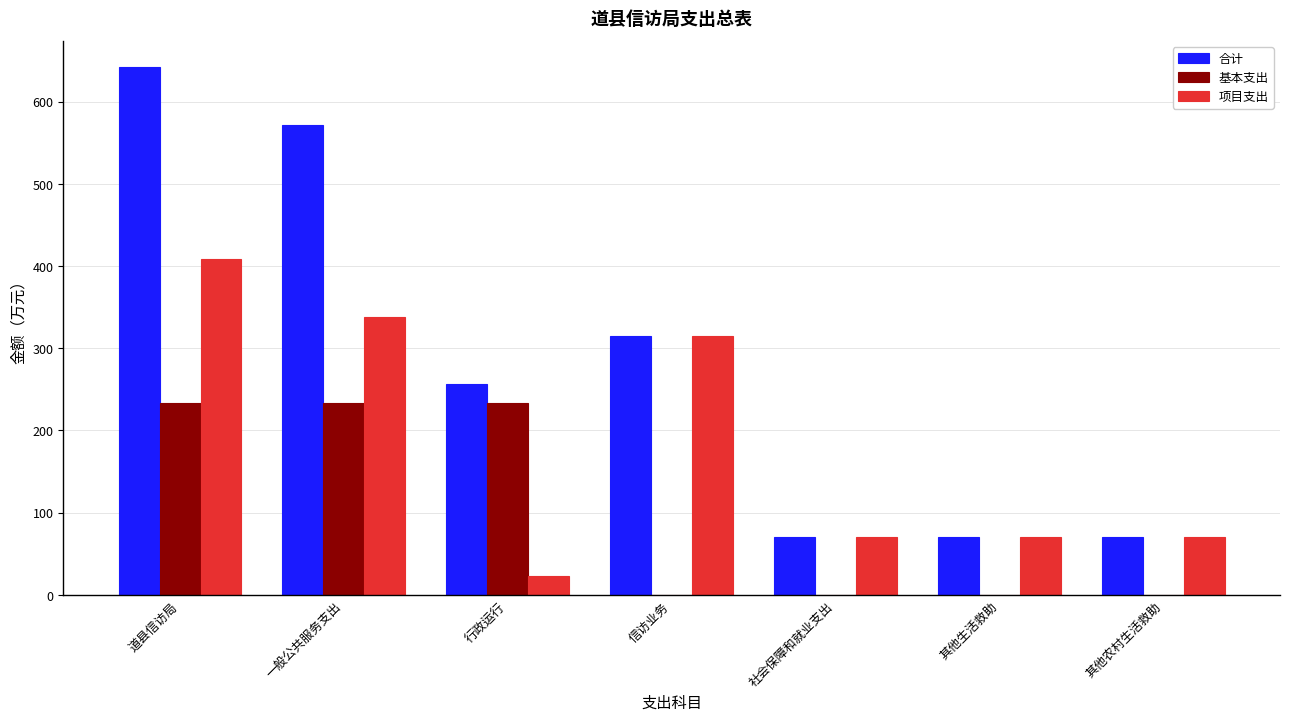

Is the value of 基本支出 at 行政运行 greater than the value of 合计 at 信访业务?

No